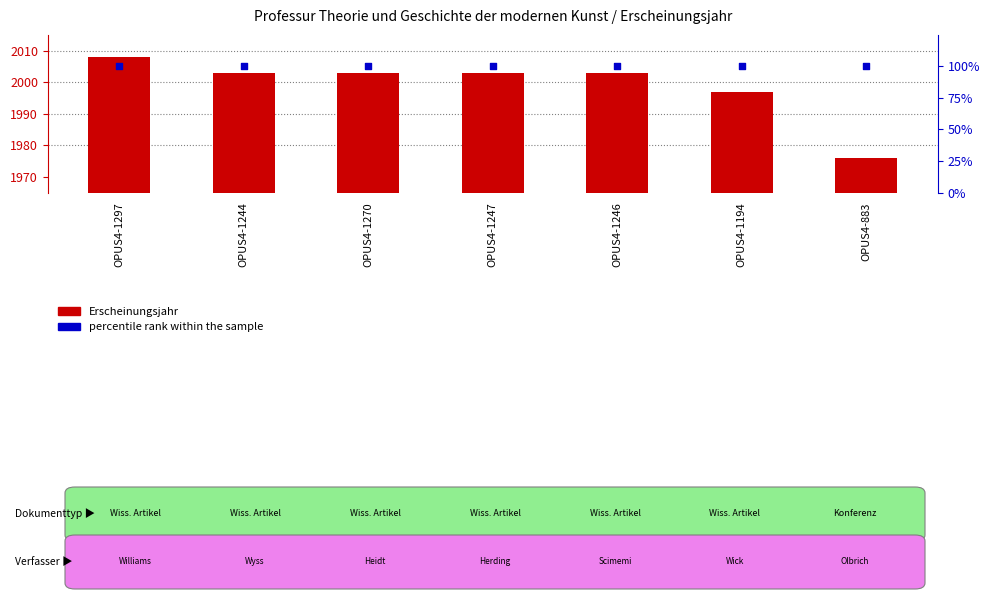

Which series has the largest total across all categories?

Erscheinungsjahr